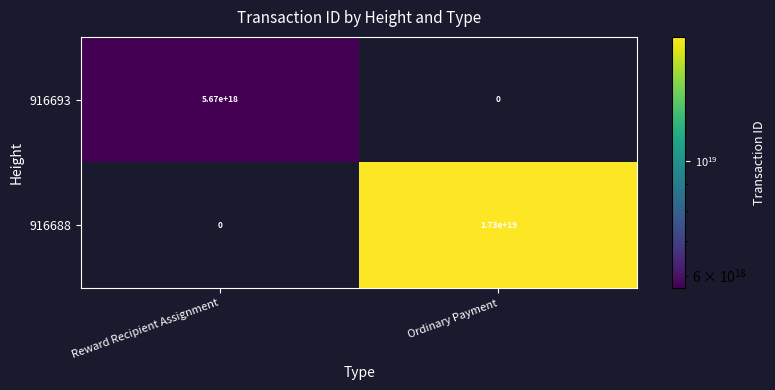

The 916693 series shows 5670000000000000000 at Reward Recipient Assignment. True or false?

True